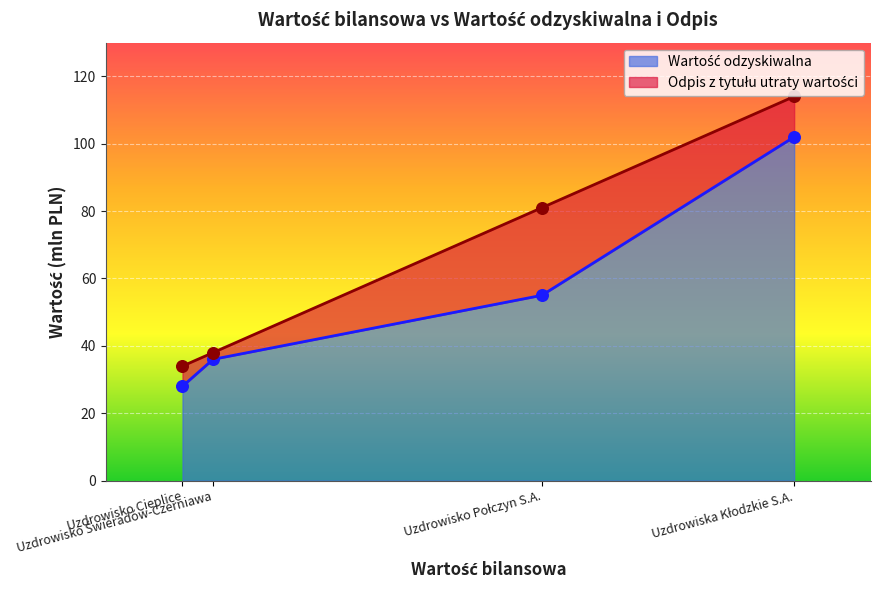

What are all the series names shown in the legend?

Wartość odzyskiwalna, Odpis z tytułu utraty wartości